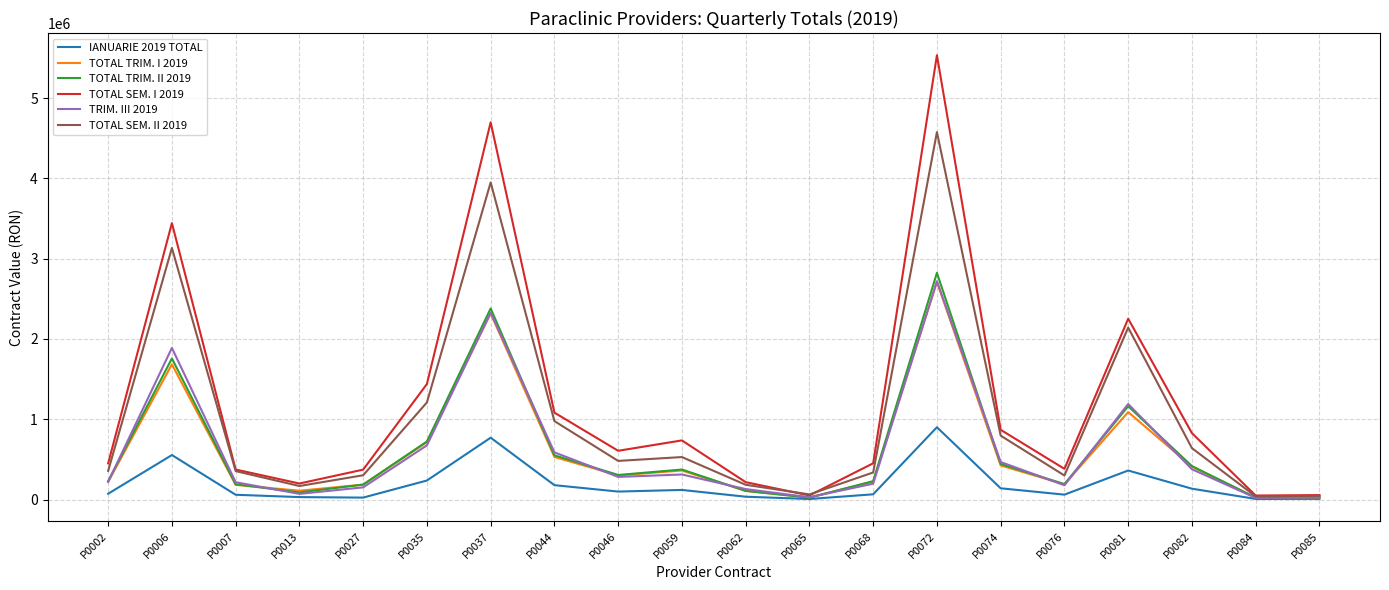

Which series has the widest spread of values?

TOTAL SEM. I 2019